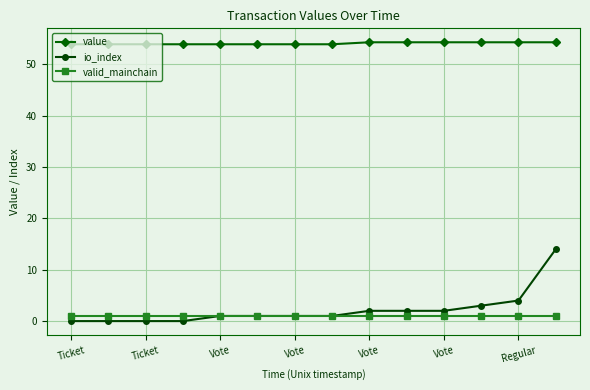

True or false: io_index and value cross at least once.

False